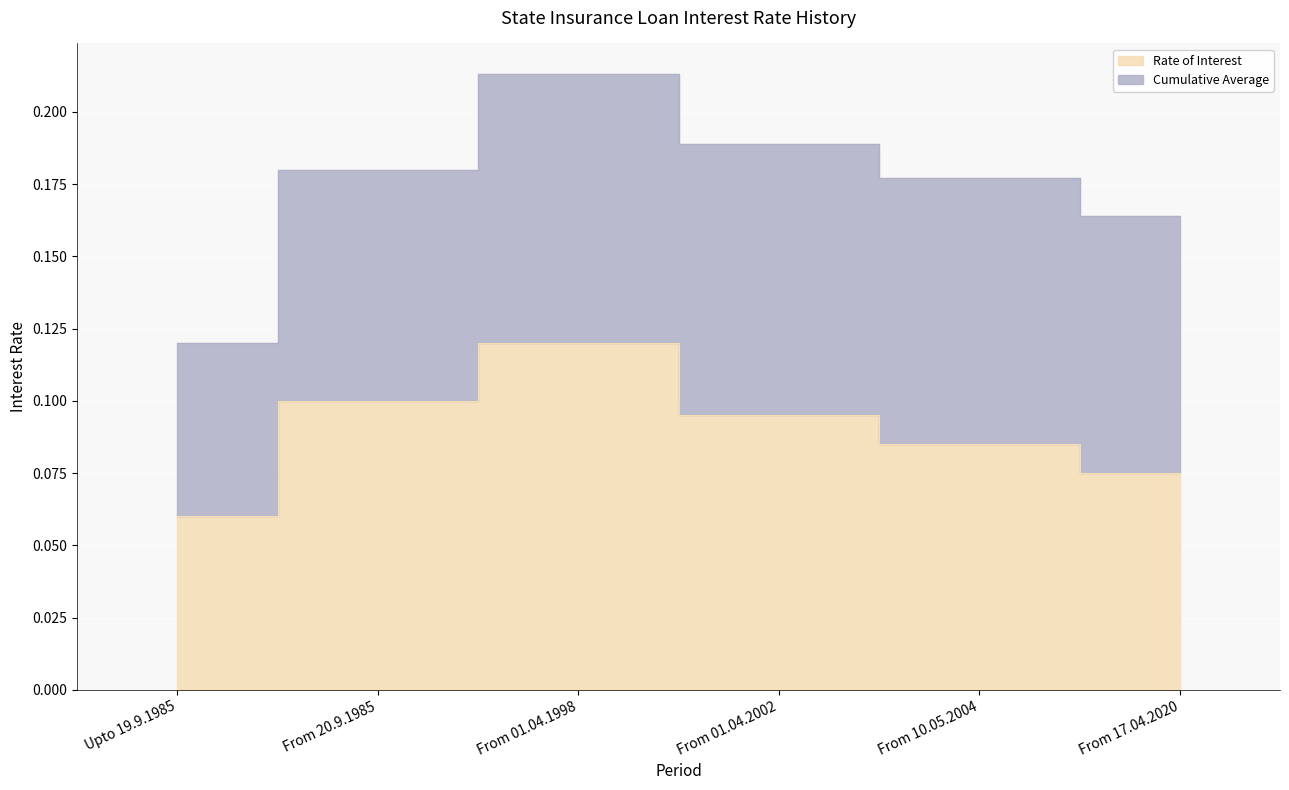

What position from the right is Upto 19.9.1985?

6